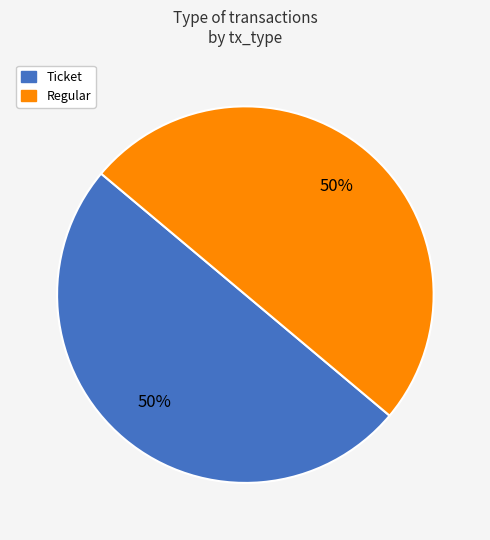

To the nearest percent, what is the average slice percentage?

50%